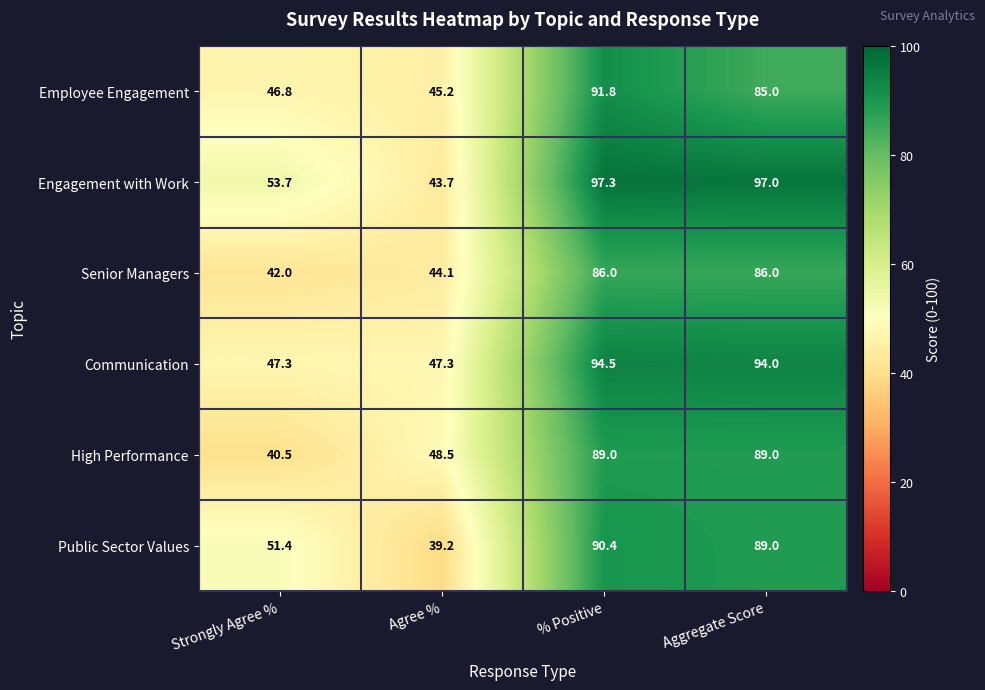

At Agree %, list the series in order from smallest to largest.

Public Sector Values, Engagement with Work, Senior Managers, Employee Engagement, Communication, High Performance